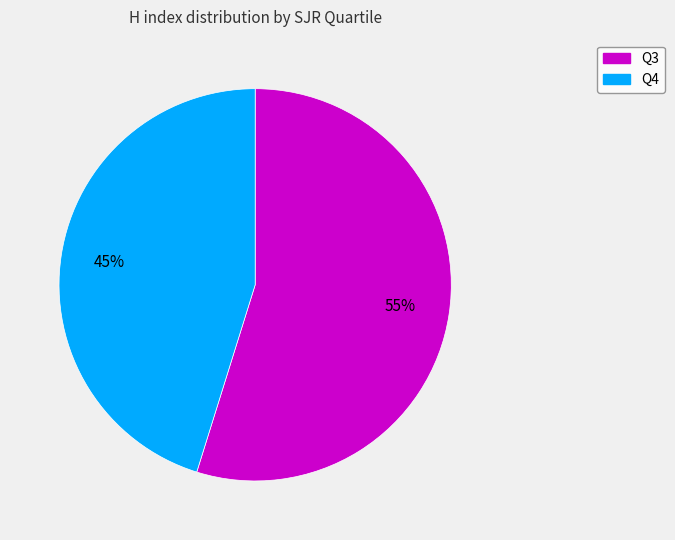

What percentage is the Q4 slice, to the nearest percent?

45%